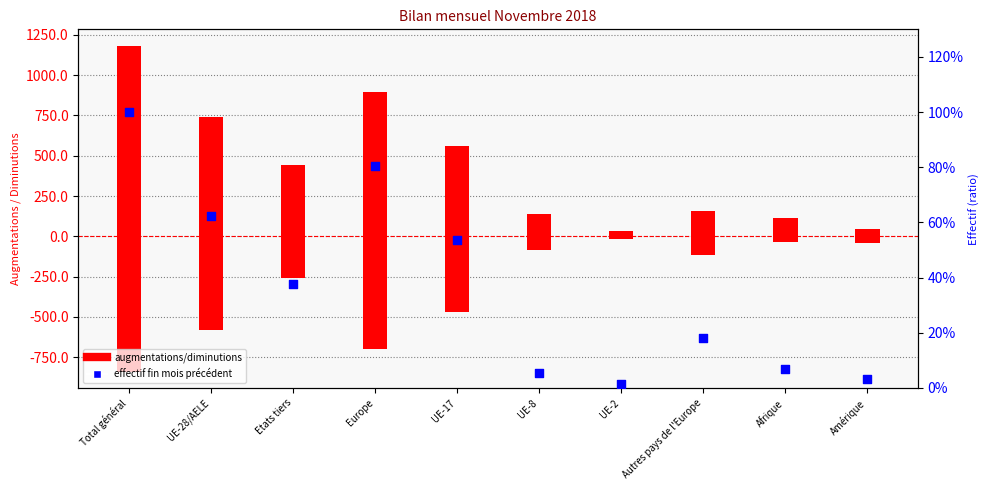

Which series has the widest spread of Y values?

Total augmentations